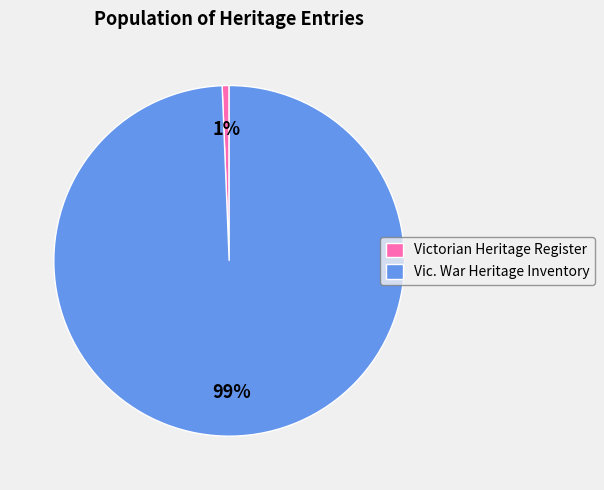

To the nearest percent, what is the combined percentage of Vic. War Heritage Inventory and Victorian Heritage Register?

100%